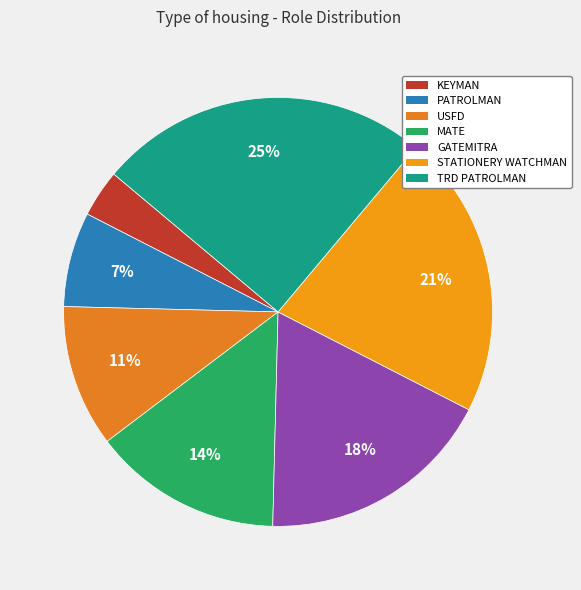

Is there a majority slice in this chart?

No